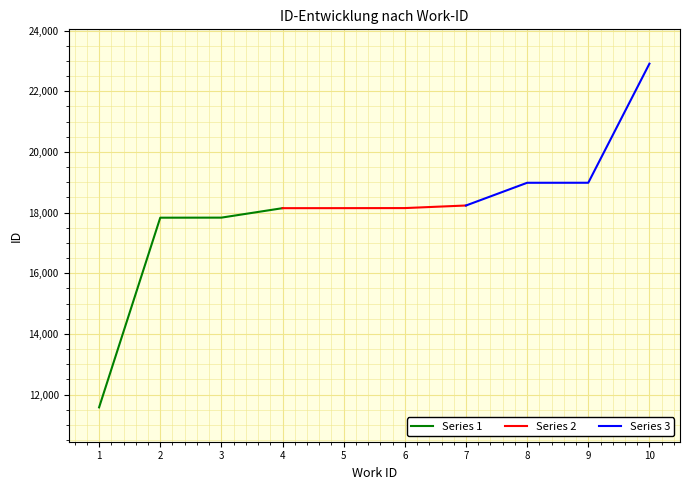

Reading left to right, list all the values displayed in this chart.

Series 1: 11581	17834	17836	18148
Series 2: 18148	18149	18151	18236
Series 3: 18236	18985	18986	22911